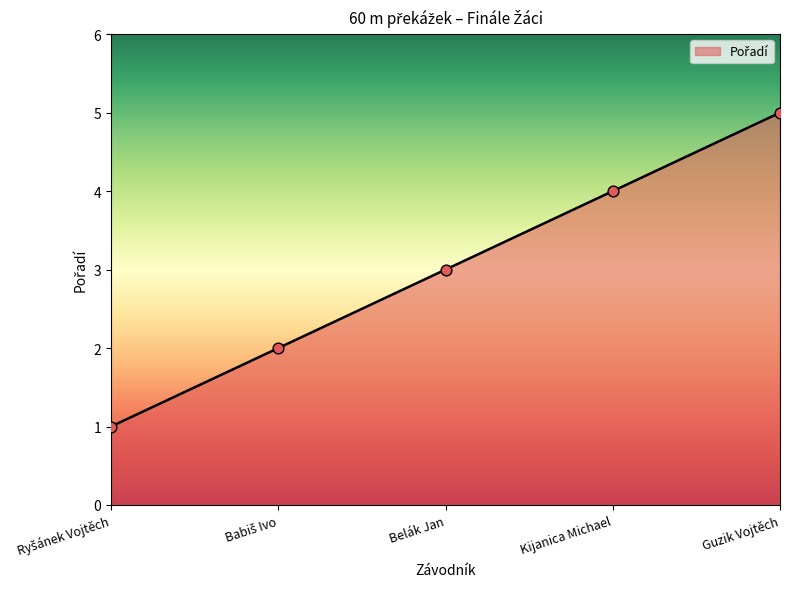

Approximately how many times larger is the value at Guzik Vojtěch compared to Belák Jan?

1.7